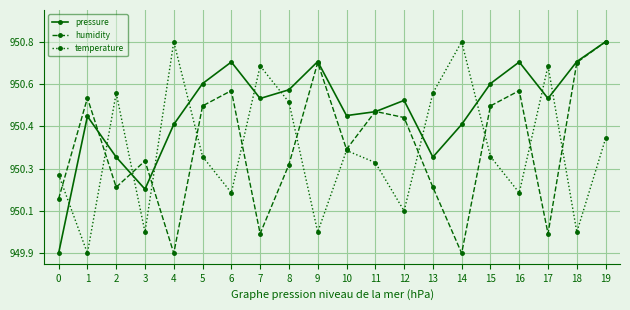

True or false: humidity has a value of 95056.7 at 1.

True